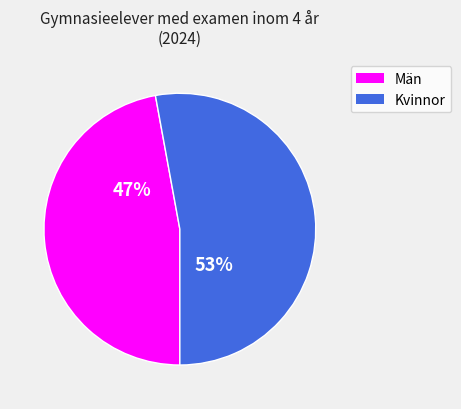

Is it true that Kvinnor is 53% of the pie?

True